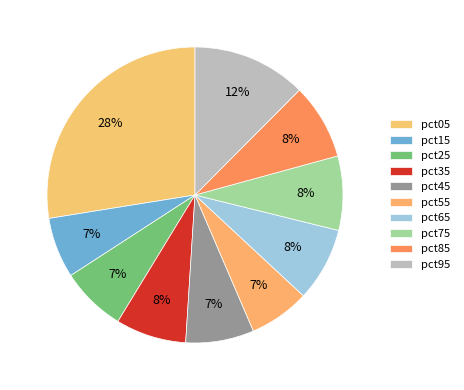

To the nearest percent, what percentage of the pie is pct25?

7%